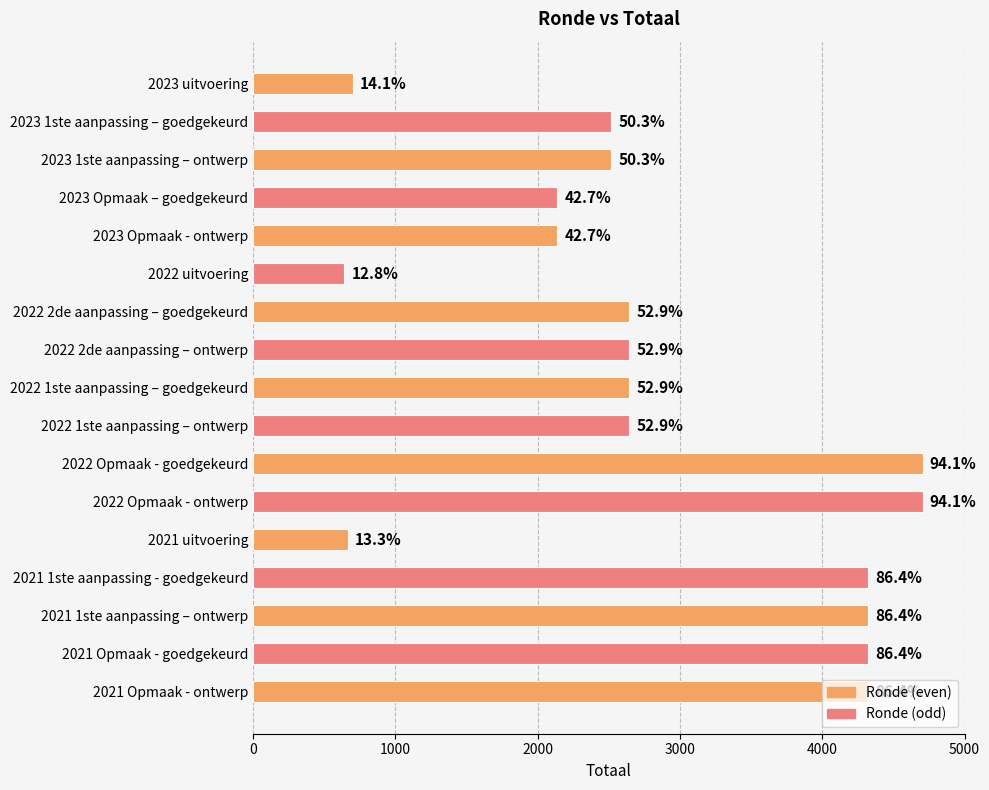

Are the bars horizontal?

Yes